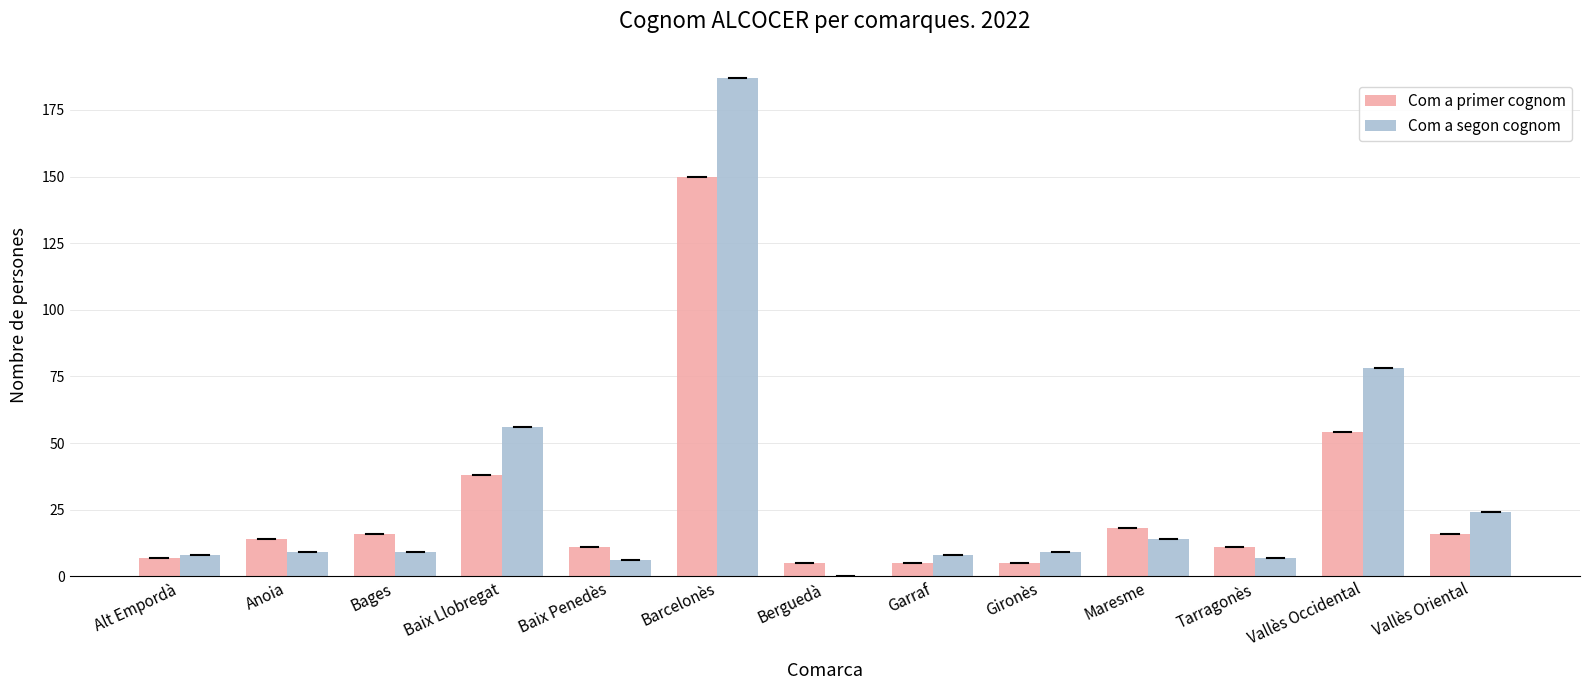

What is the sum of the Com a primer cognom values at Alt Empordà and Bages?

23